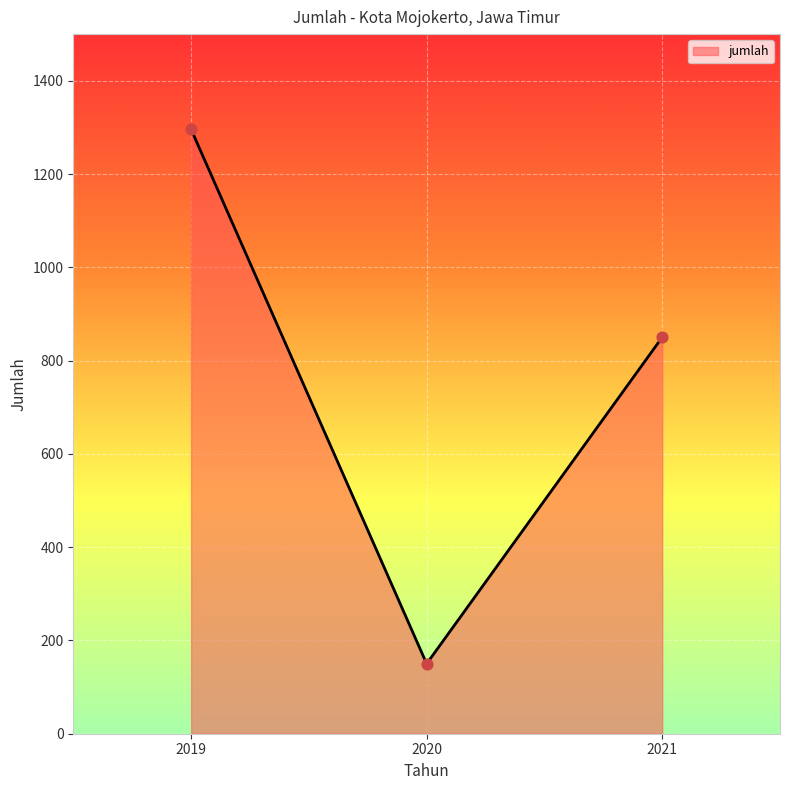

What is the change in value from 2019 to 2021?

-446